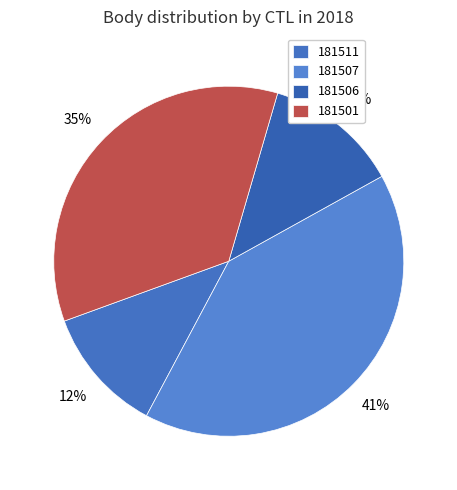

Between 181507 and 181506, which is larger?

181507